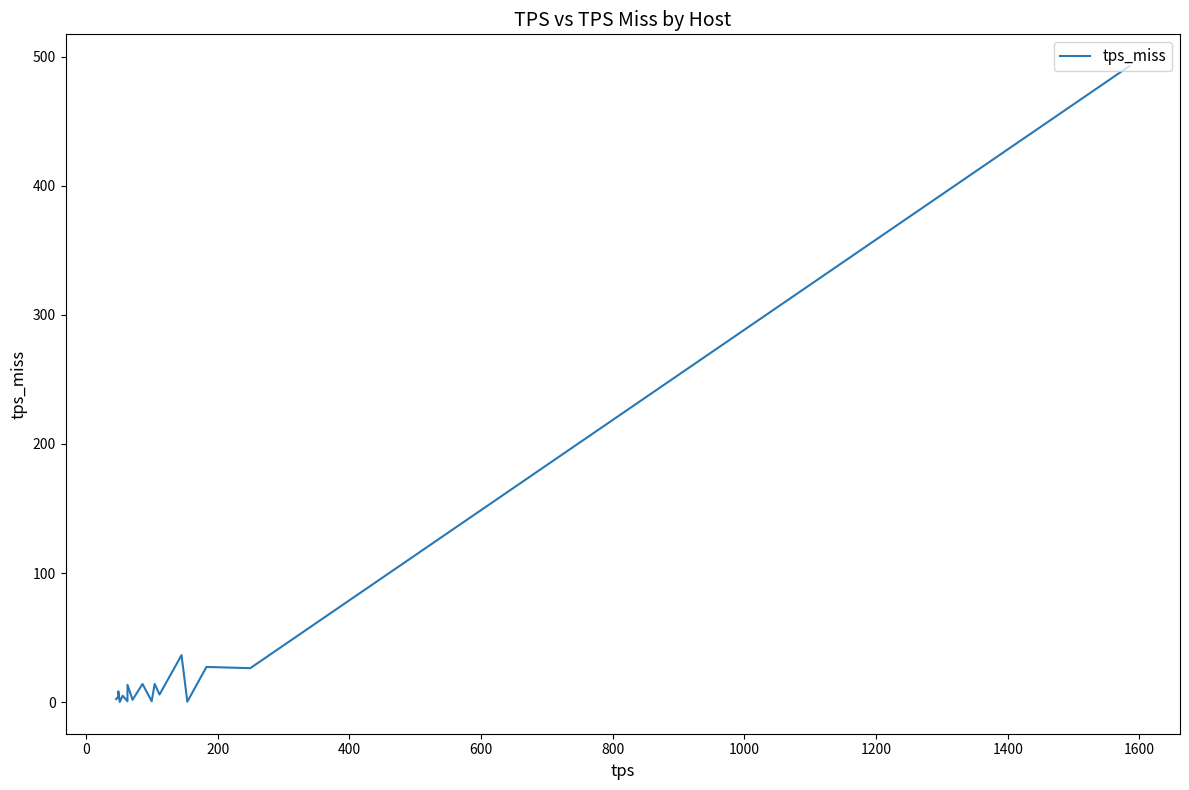

The value at 13 is 0.3. True or false?

False